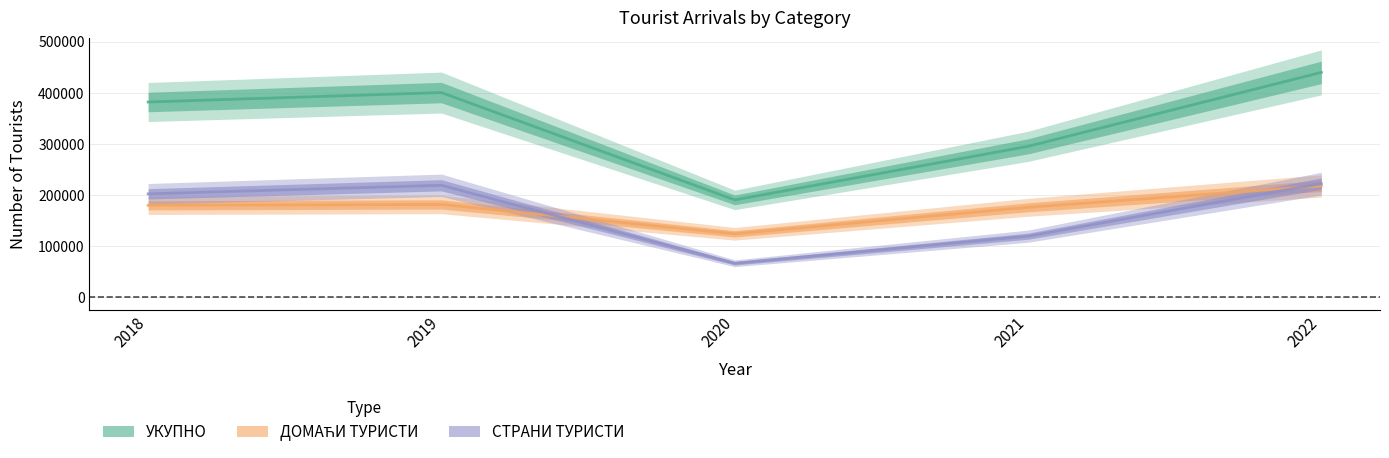

At which category does УКУПНО reach its first local valley?

2020